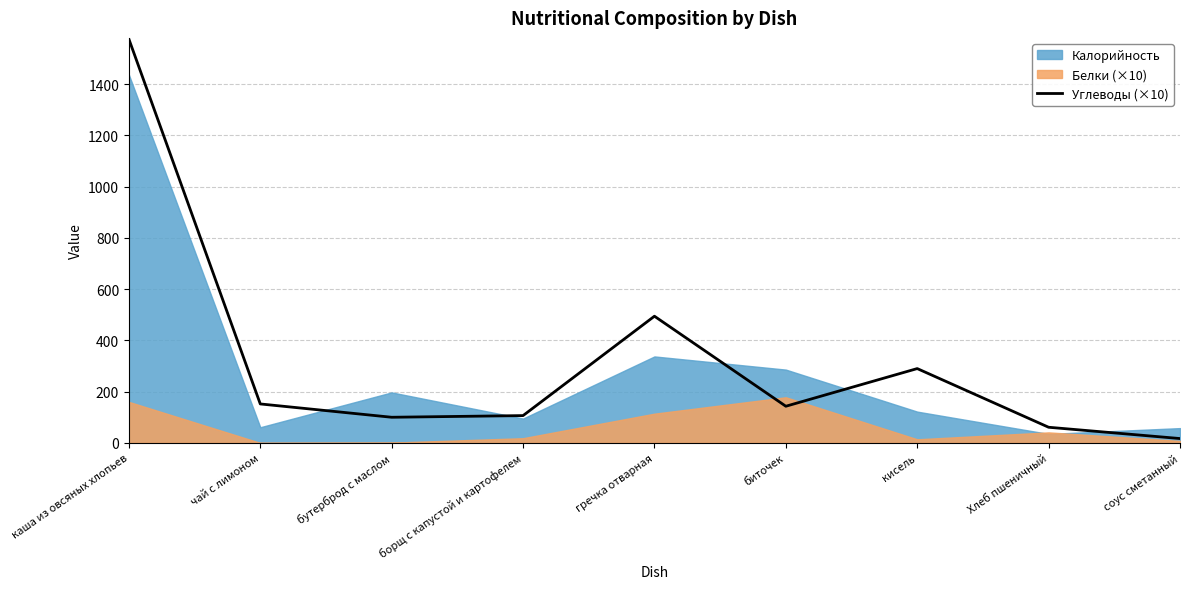

What is the maximum value for Углеводы (×10)?

1576.0